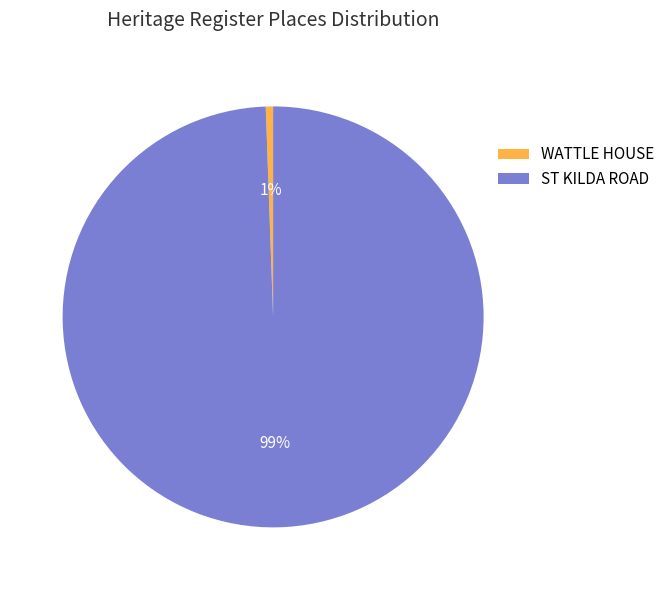

Which slice is the largest?

ST KILDA ROAD